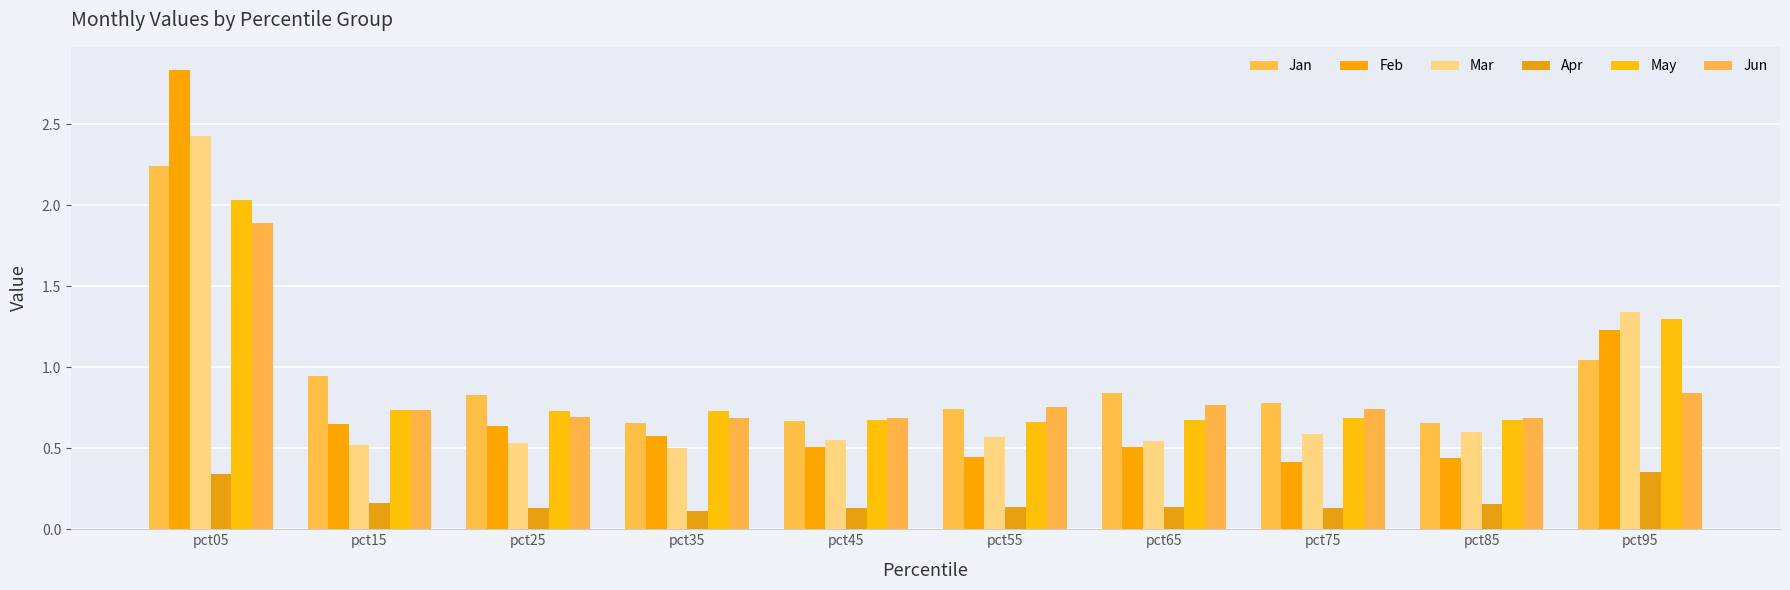

What is the average value of the Jan series?

0.9